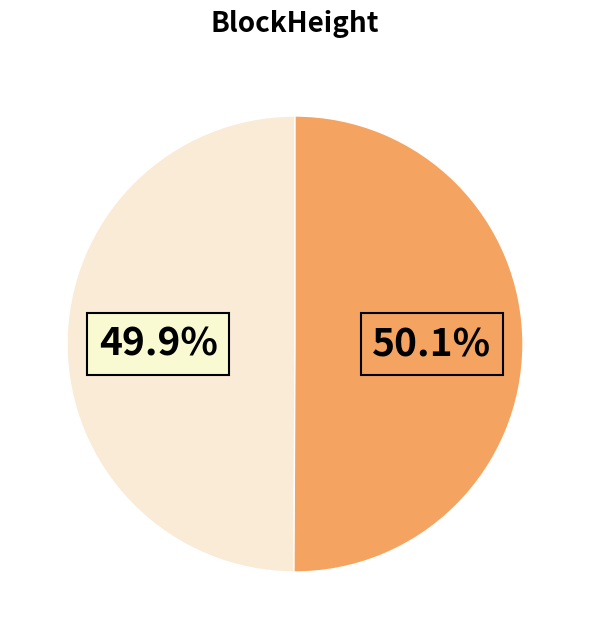

Does any single category account for the majority?

Yes